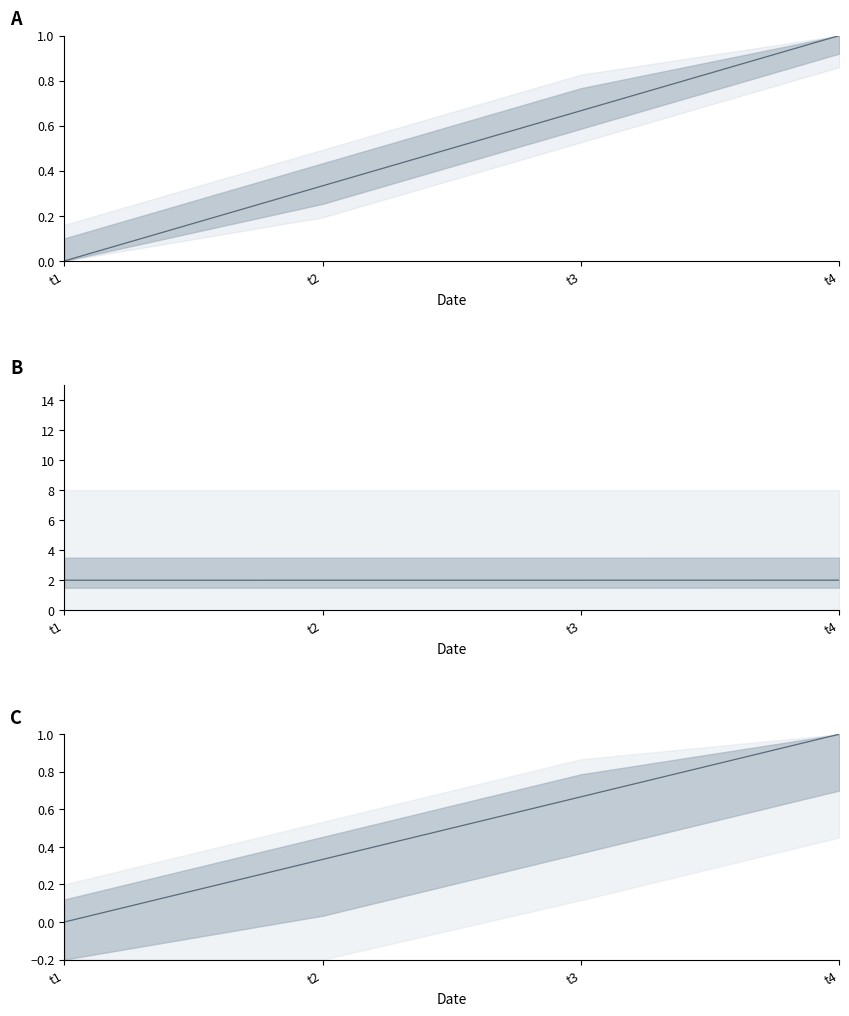

Is it true that id (scaled) equals 2.0 at t4?

True